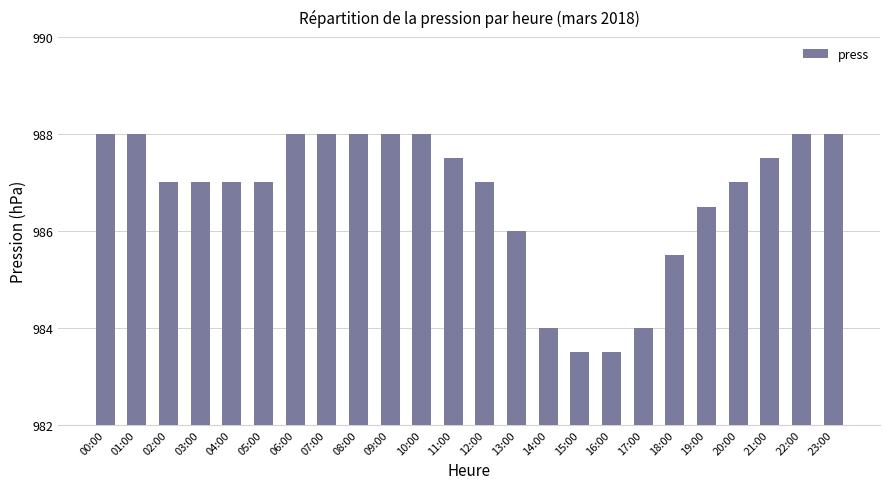

How many categories are shown in the chart?

24